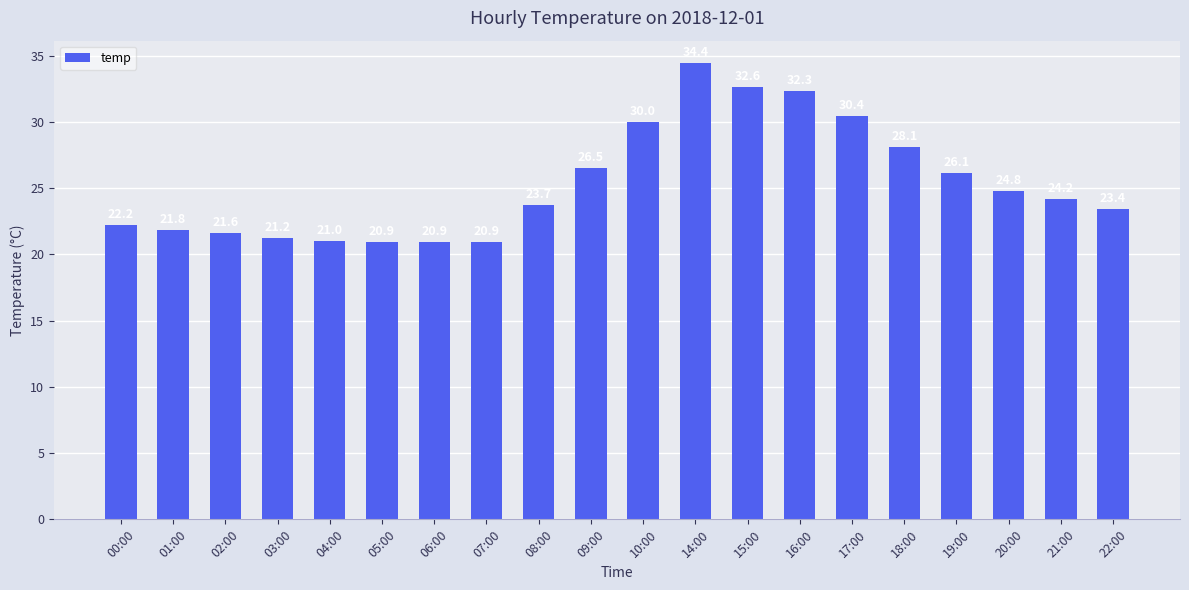

Are the bars grouped side by side (vs. stacked)?

No